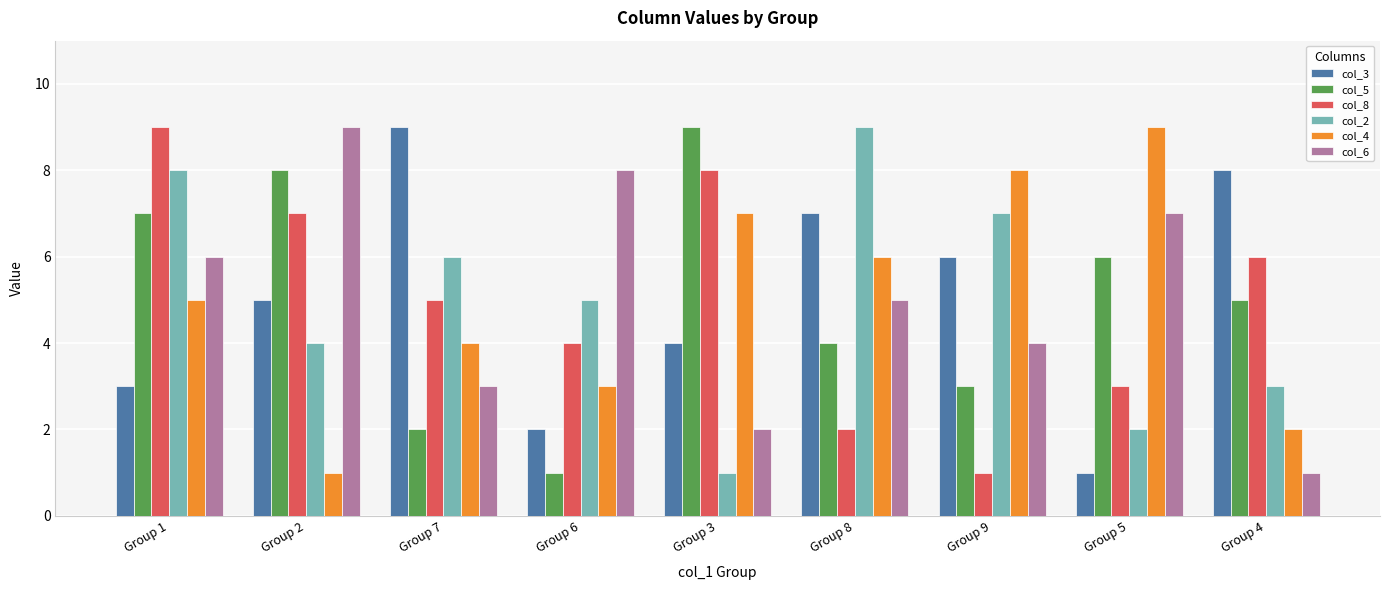

Reading right to left, what are all the values shown in this chart?

col_3: Group 4=8	Group 5=1	Group 9=6	Group 8=7	Group 3=4	Group 6=2	Group 7=9	Group 2=5	Group 1=3
col_5: Group 4=5	Group 5=6	Group 9=3	Group 8=4	Group 3=9	Group 6=1	Group 7=2	Group 2=8	Group 1=7
col_8: Group 4=6	Group 5=3	Group 9=1	Group 8=2	Group 3=8	Group 6=4	Group 7=5	Group 2=7	Group 1=9
col_2: Group 4=3	Group 5=2	Group 9=7	Group 8=9	Group 3=1	Group 6=5	Group 7=6	Group 2=4	Group 1=8
col_4: Group 4=2	Group 5=9	Group 9=8	Group 8=6	Group 3=7	Group 6=3	Group 7=4	Group 2=1	Group 1=5
col_6: Group 4=1	Group 5=7	Group 9=4	Group 8=5	Group 3=2	Group 6=8	Group 7=3	Group 2=9	Group 1=6